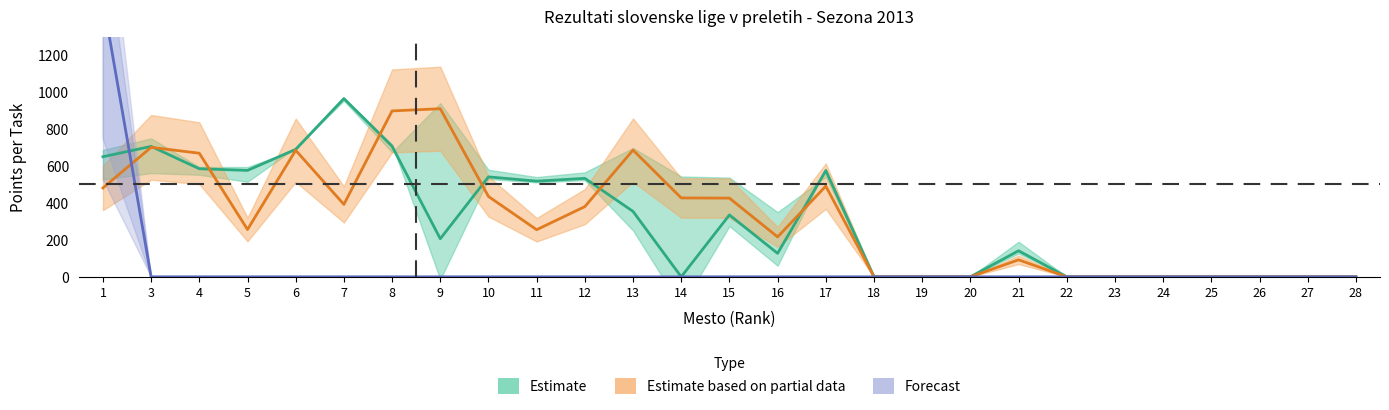

How many data points does each series have?

27